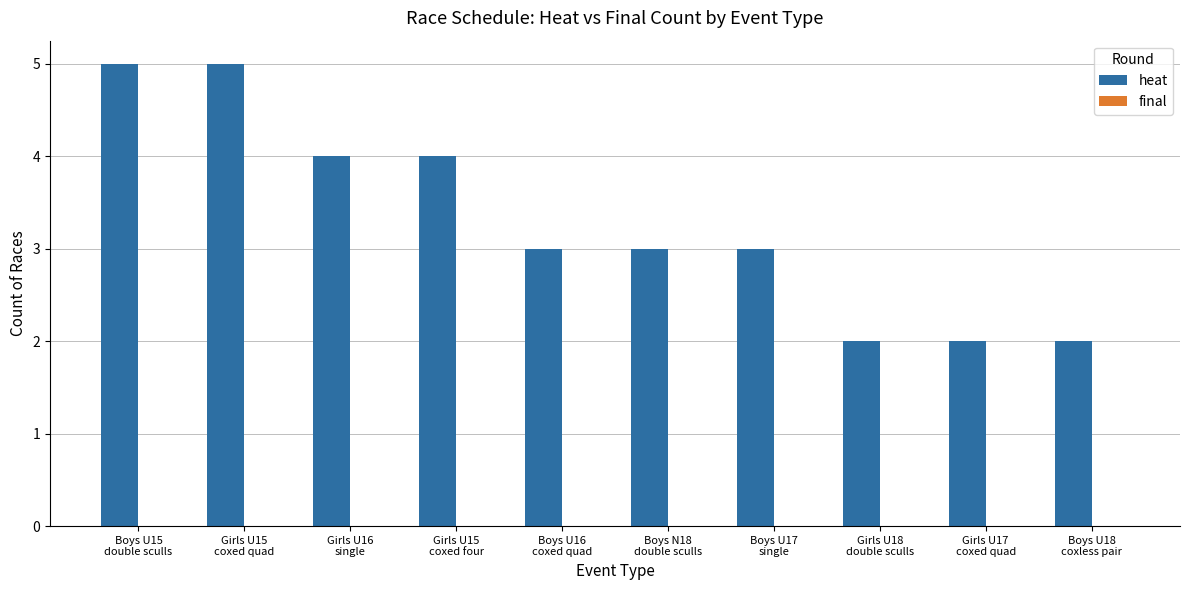

What is the difference between the maximum and minimum values?

3